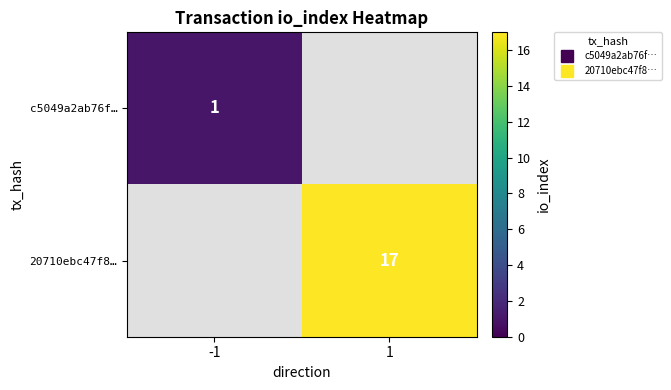

Which series has the widest spread of values?

c5049a2ab76f…